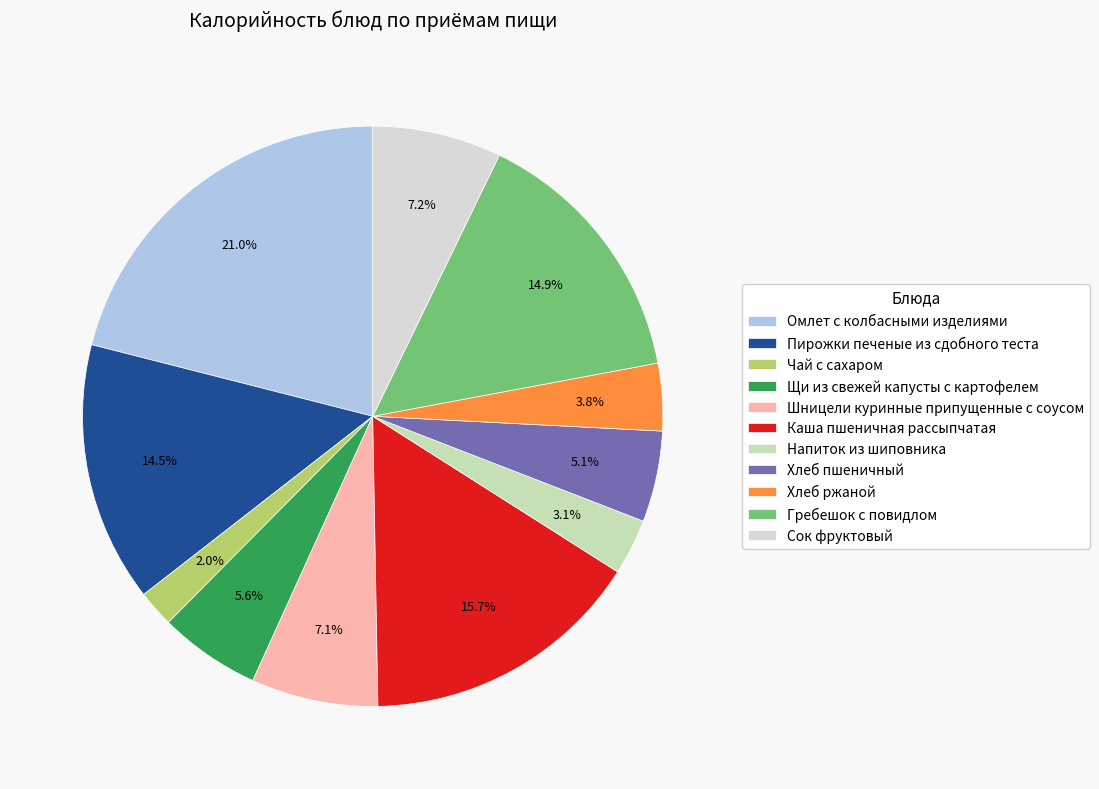

How many slices are in this pie chart?

11